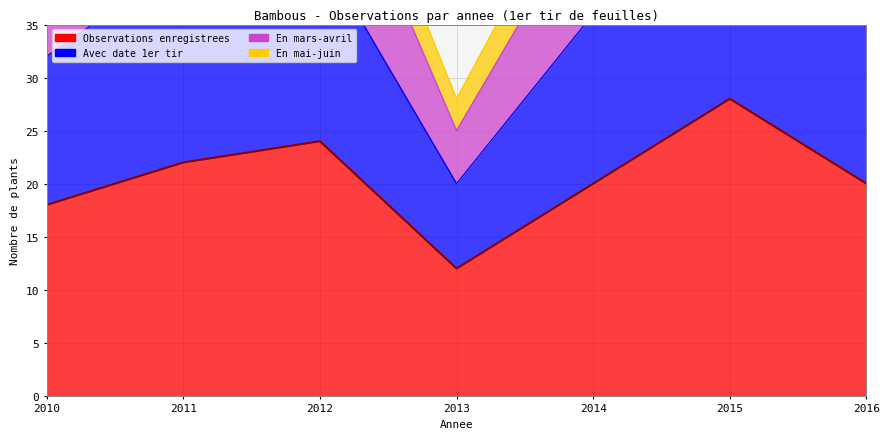

What is the sum of all Avec date 1er tir values?

374